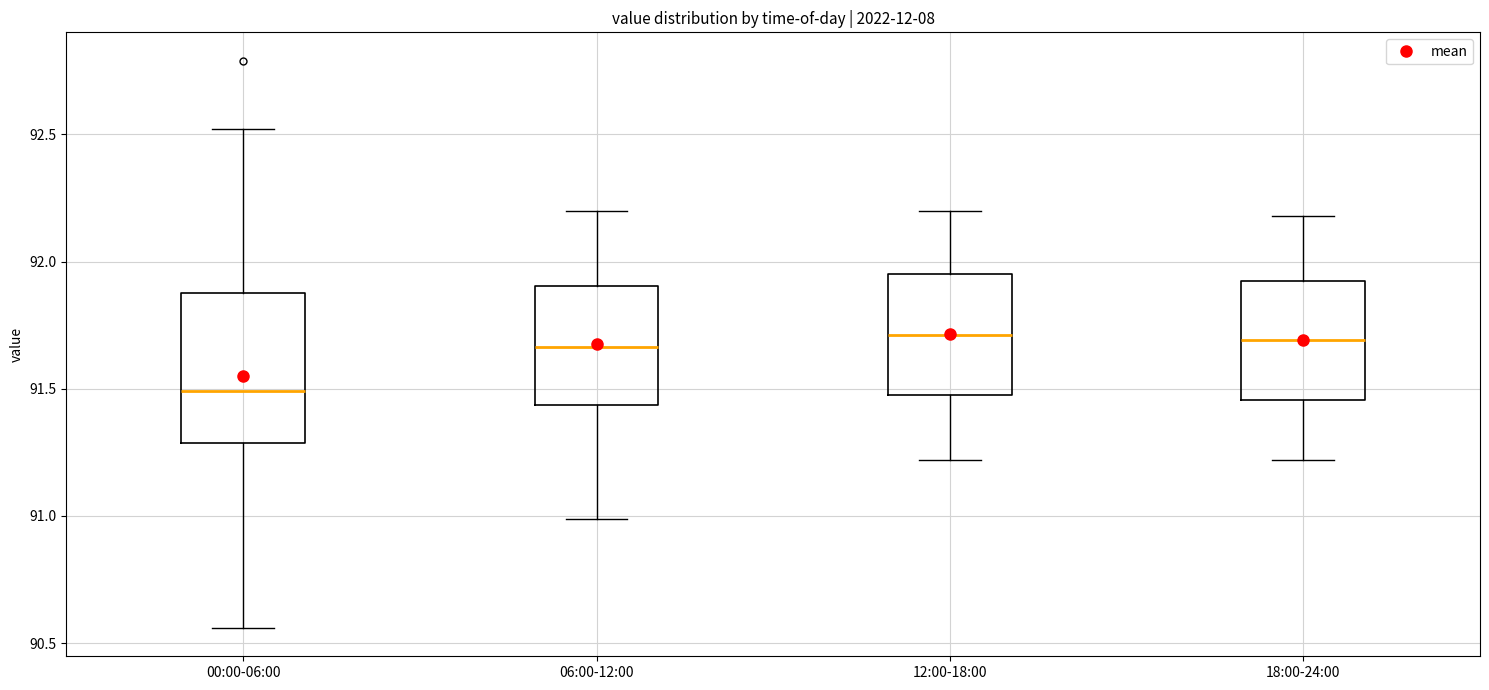

Reading left to right, transcribe this box plot: for each box, give where its median line is, the range the box spans, and where its two whiskers end, as read against the y-axis. The values are not printed on the chart, so give them approximately, as read against the axis.

00:00-06:00: median 91.50, box 91.30 to 91.90, whiskers 90.55 to 92.50
06:00-12:00: median 91.65, box 91.45 to 91.90, whiskers 91.00 to 92.20
12:00-18:00: median 91.70, box 91.50 to 91.95, whiskers 91.20 to 92.20
18:00-24:00: median 91.70, box 91.45 to 91.95, whiskers 91.20 to 92.20